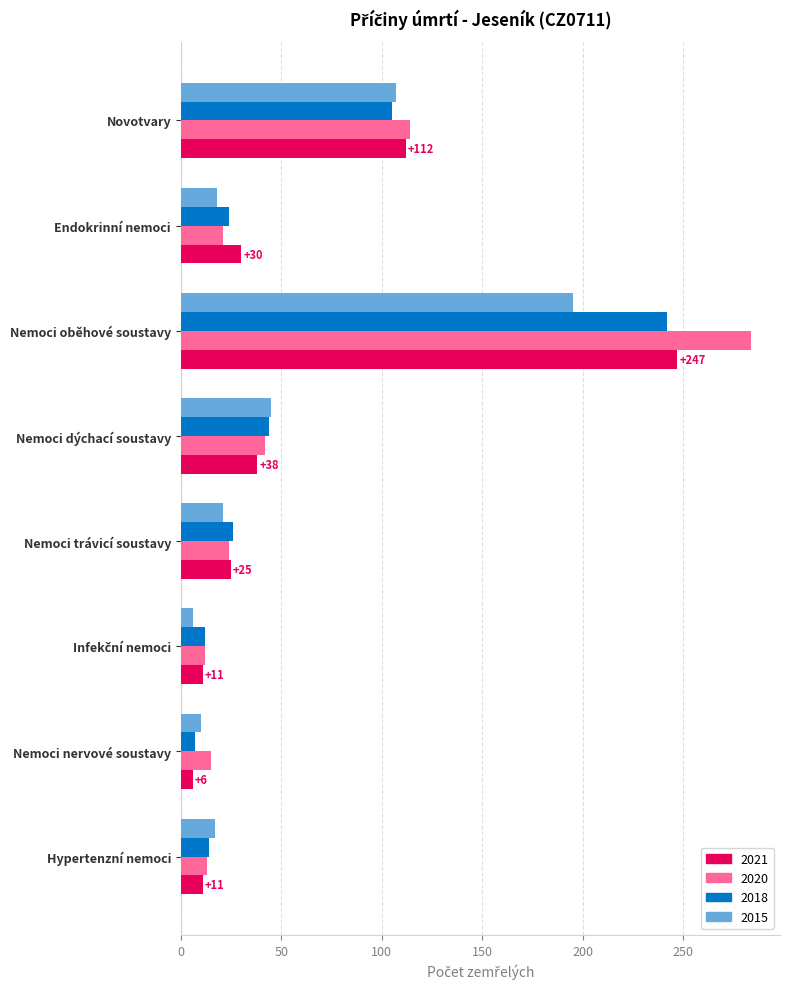

Which series has the widest spread of values?

2020